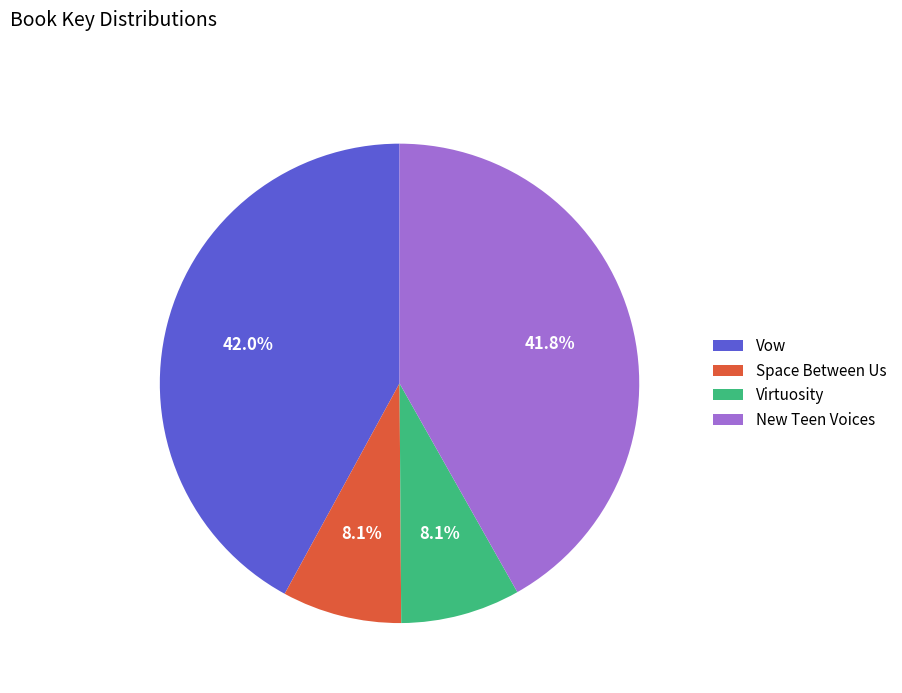

What percentage is the Space Between Us slice, to the nearest percent?

8%